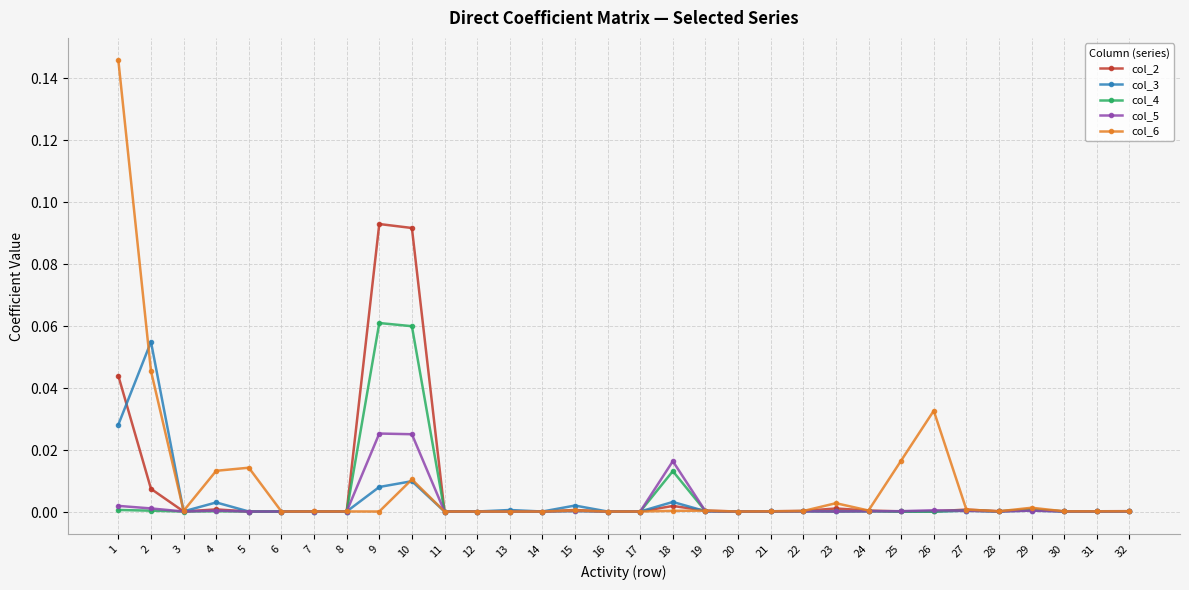

Does the chart have visible grid lines?

Yes